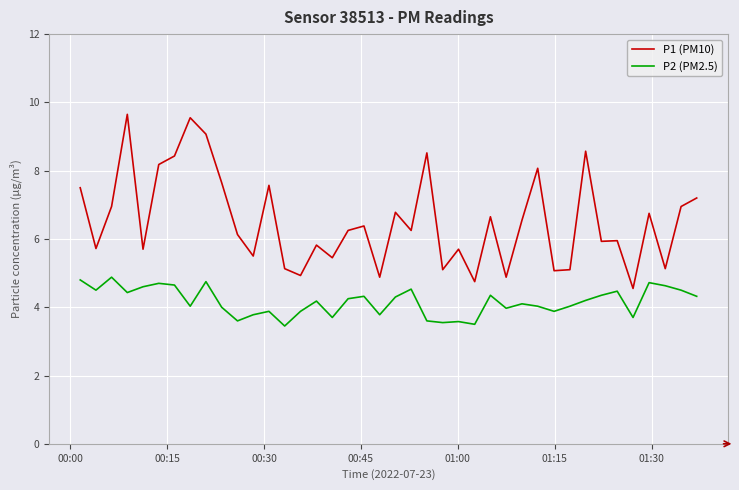

True or false: P2 (PM2.5) and P1 (PM10) intersect in this chart.

False